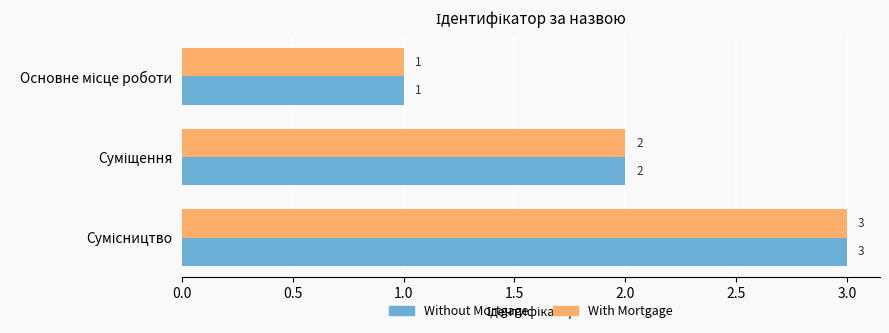

What is the maximum value for Without Mortgage?

3